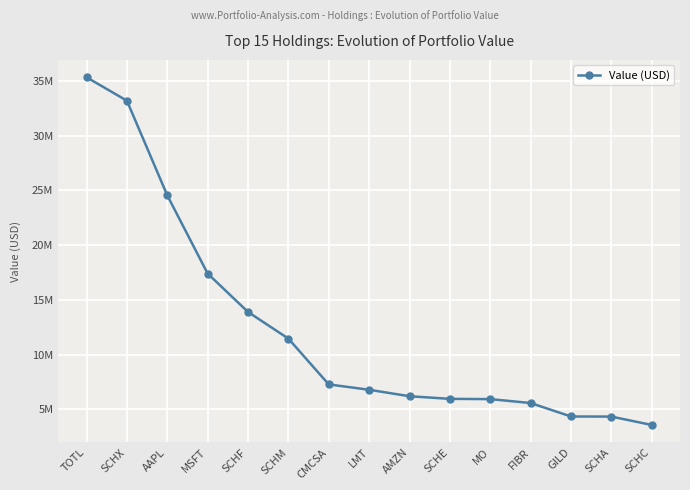

True or false: the data has more than 0 interior local peaks.

False